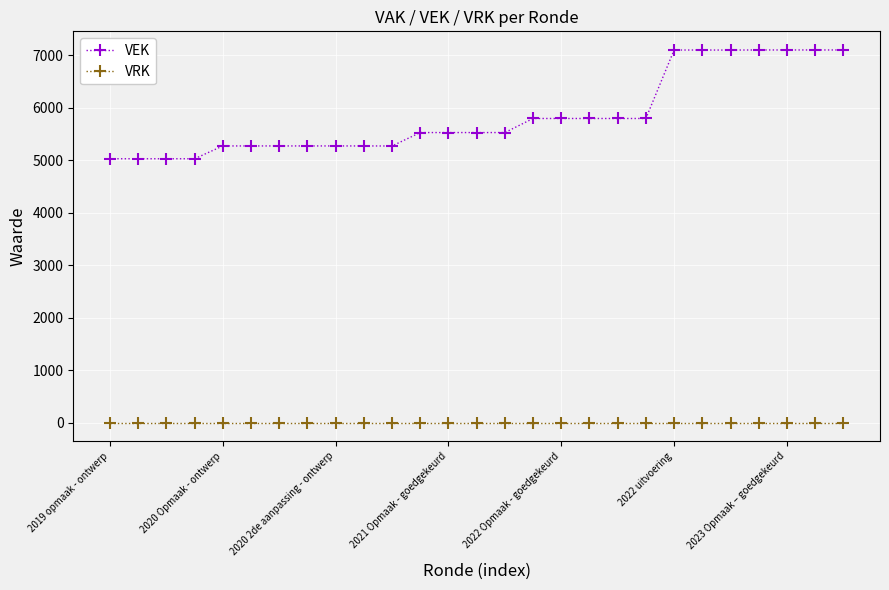

How many lines are shown in the chart?

2